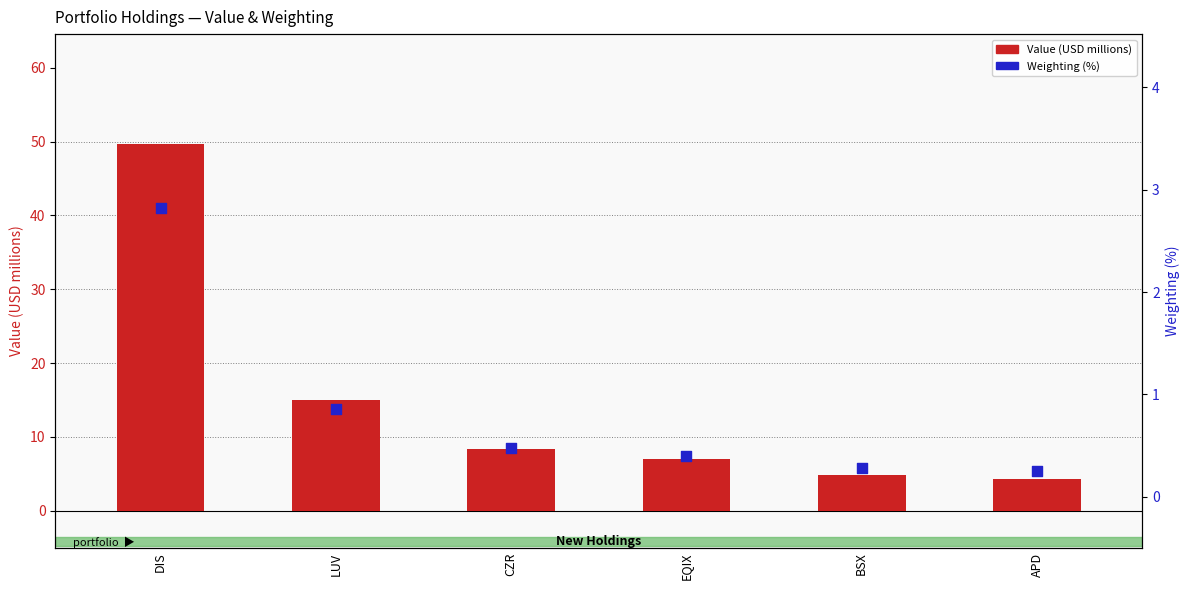

Which series reaches the minimum Y coordinate?

Weighting (%)